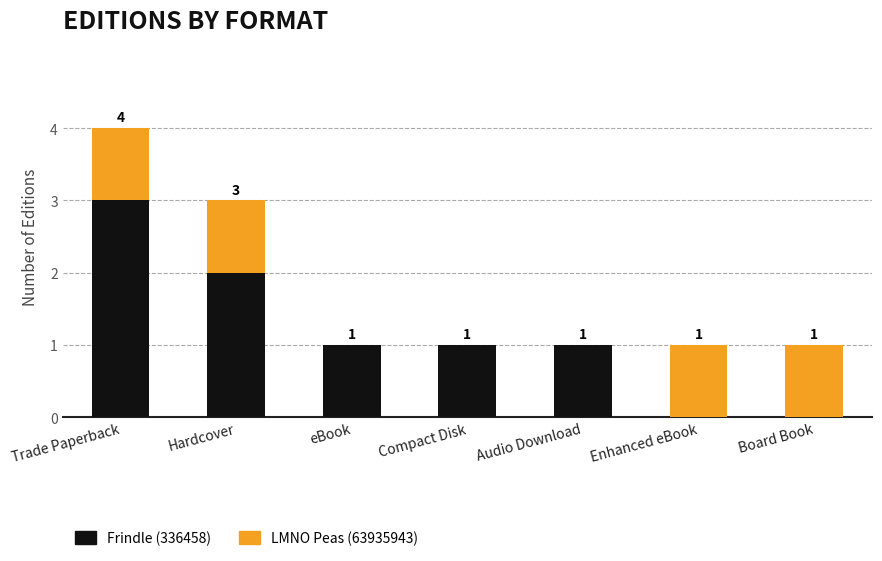

At which category is the sum across all series the highest?

Trade Paperback